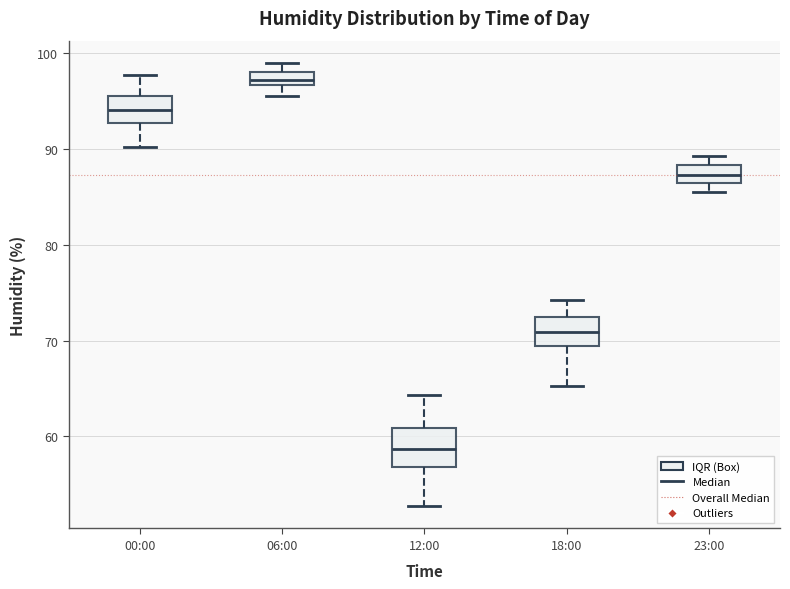

Where does the upper whisker of the box for 00:00 end on the y-axis? The values are not printed on the chart, so give them approximately, as read against the axis.

98